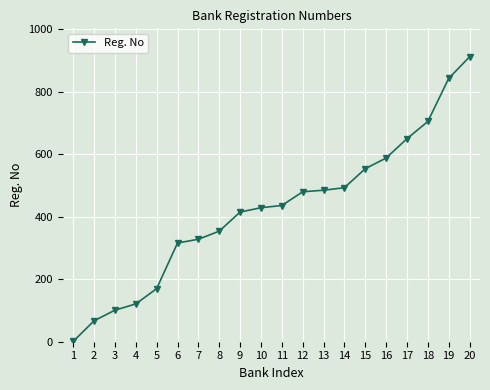

The value at 18 is 493. True or false?

False